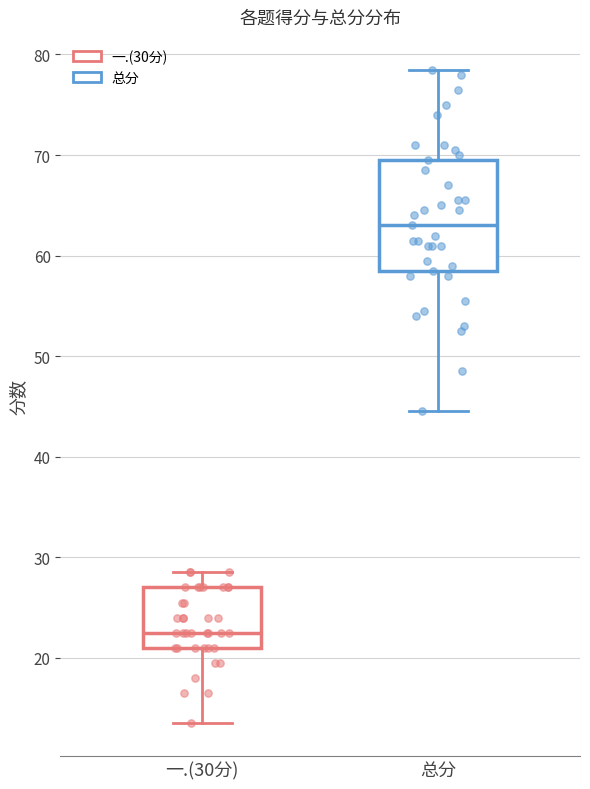

Reading left to right, read every box against the y-axis: the position of its median line, the range the box covers, and the ends of its whiskers. The values are not printed on the chart, so give them approximately, as read against the axis.

一.(30分): median 23, box 21 to 27, whiskers 14 to 29
总分: median 63, box 59 to 70, whiskers 45 to 79